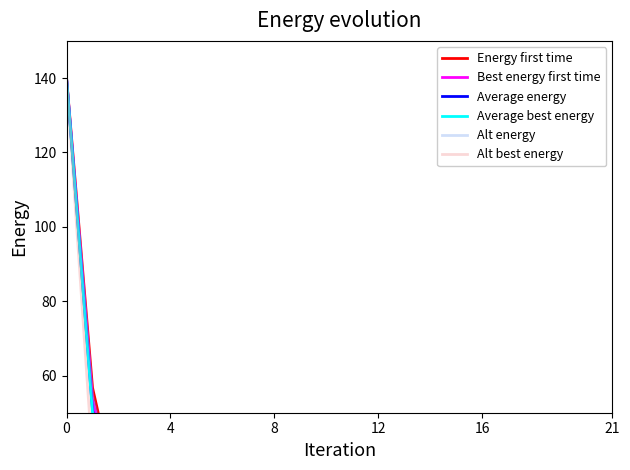

True or false: Alt energy has a value of 20.0 at 17.

True